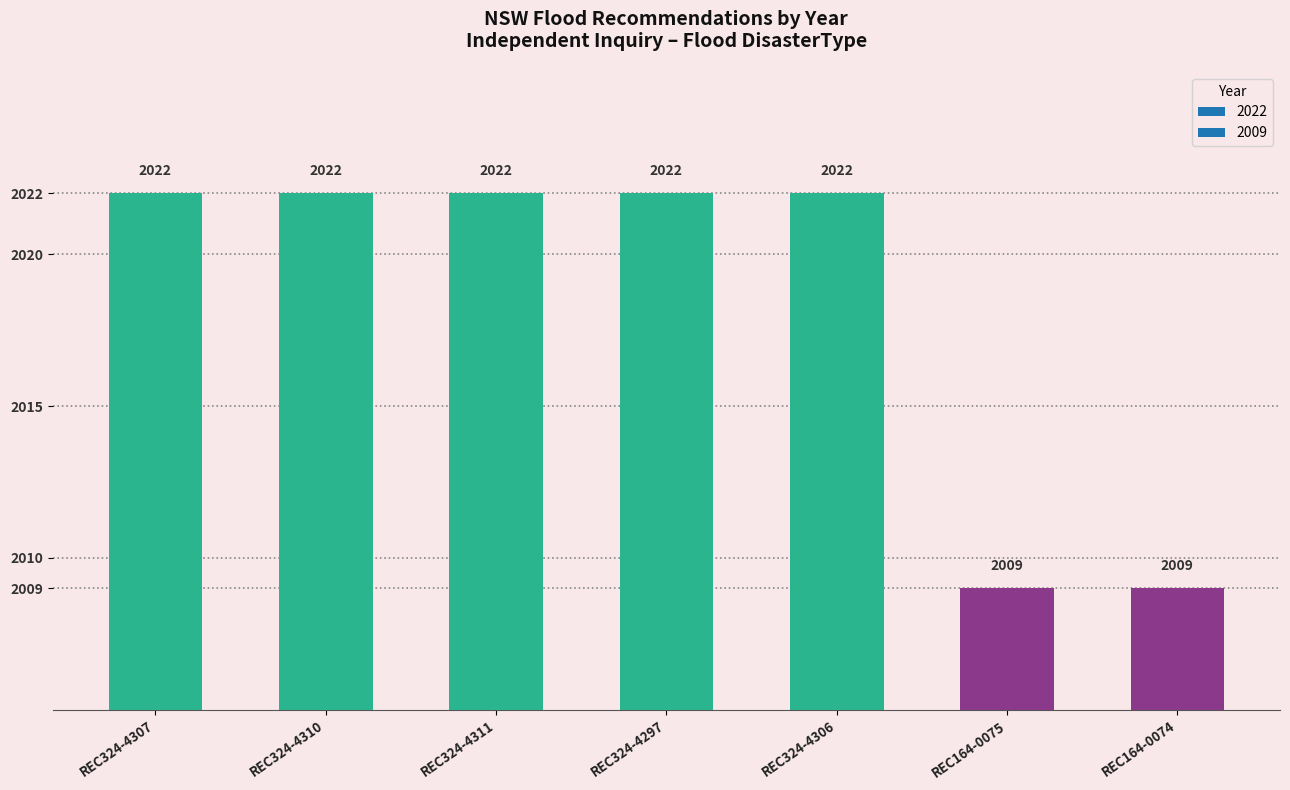

What is the difference between the second highest and minimum values?

13